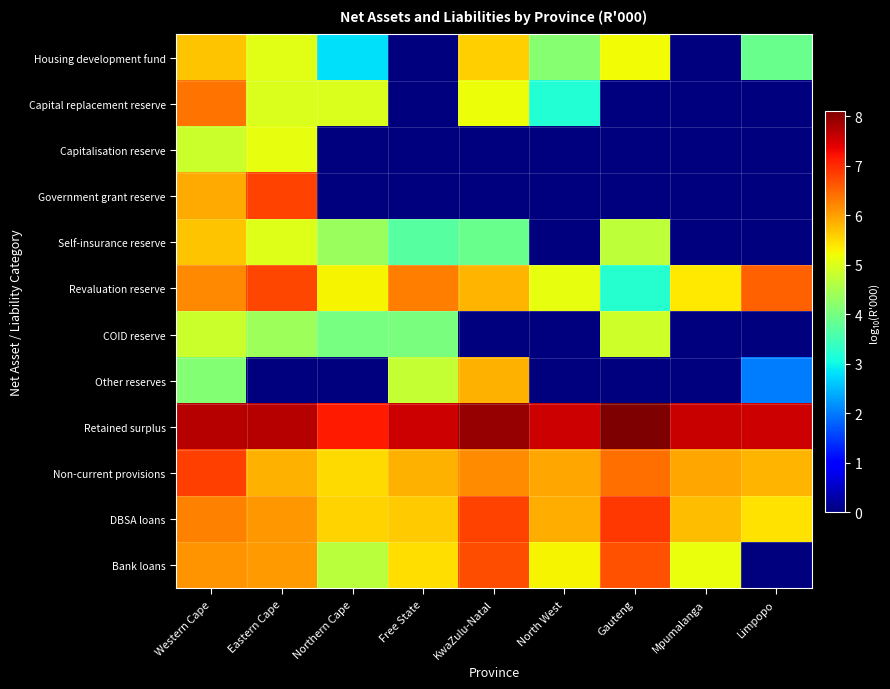

Between Free State and Mpumalanga, which is larger?

Free State